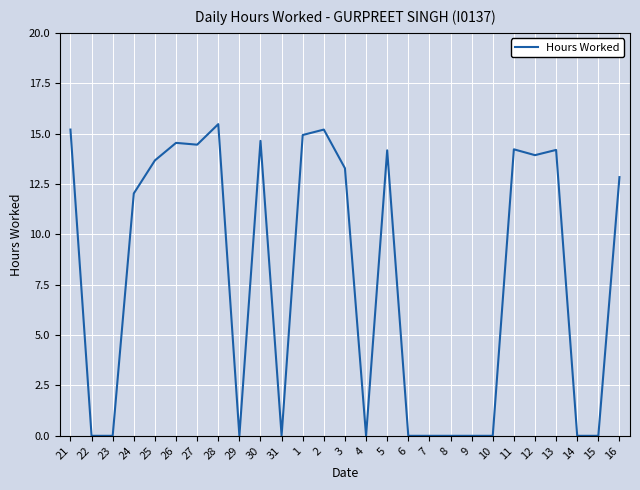

The value at 23 is -8.2. True or false?

False